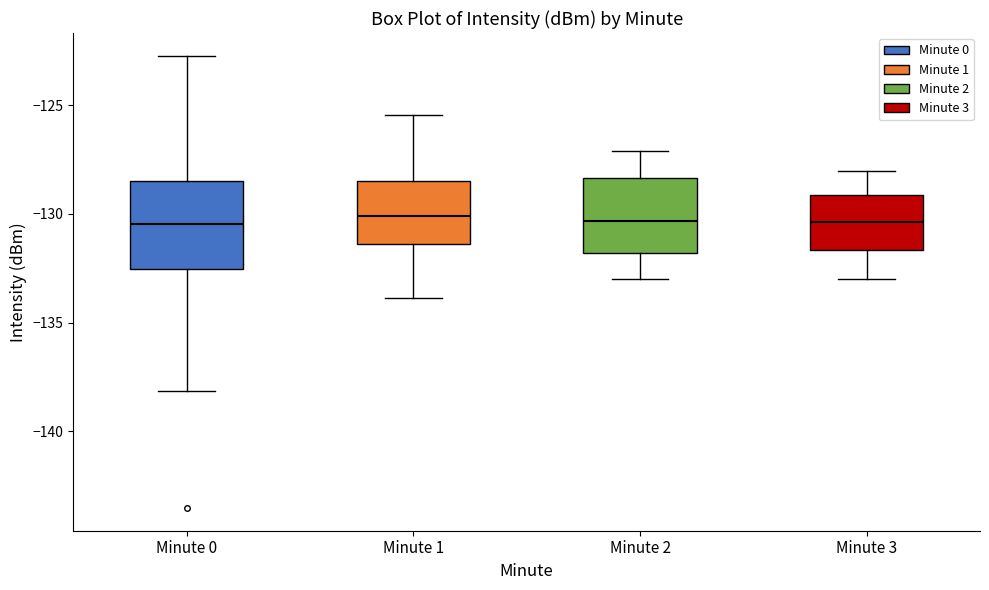

Reading left to right, read every box against the y-axis: the position of its median line, the range the box covers, and the ends of its whiskers. The values are not printed on the chart, so give them approximately, as read against the axis.

Minute 0: median -130.5, box -132.5 to -128.5, whiskers -138.0 to -122.5
Minute 1: median -130.0, box -131.5 to -128.5, whiskers -134.0 to -125.5
Minute 2: median -130.5, box -132.0 to -128.5, whiskers -133.0 to -127.0
Minute 3: median -130.5, box -131.5 to -129.0, whiskers -133.0 to -128.0